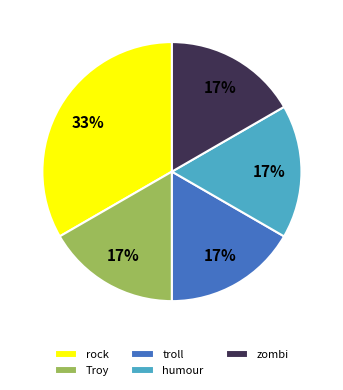

What percentage is the zombi slice, to the nearest percent?

17%